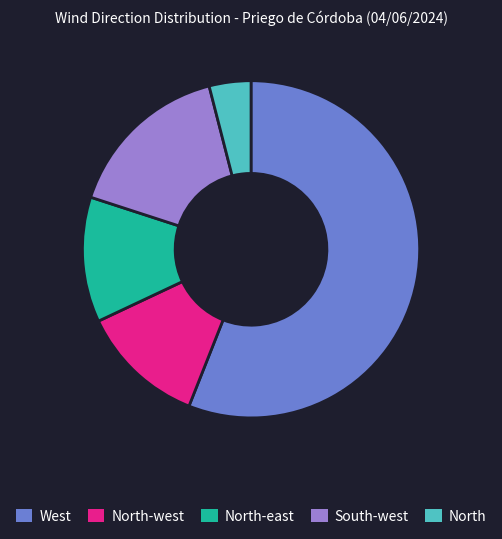

Count the number of slices in the pie.

5